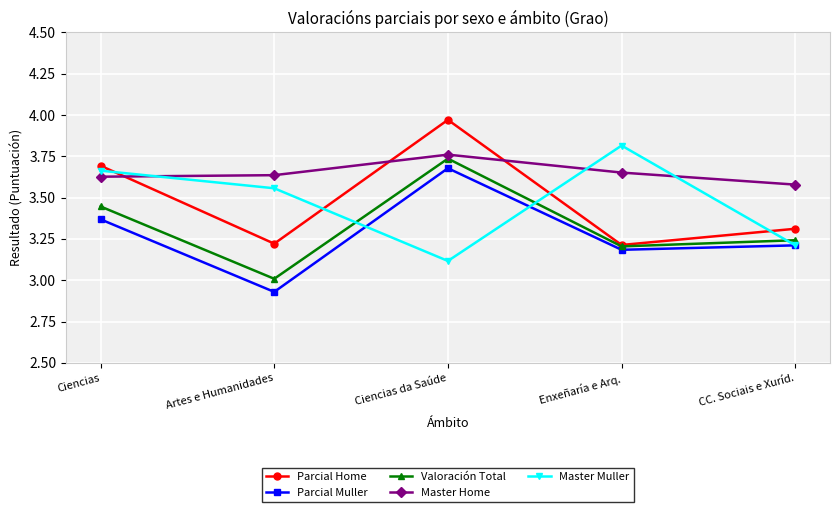

After their last crossing, which series has the higher values: Master Muller or Parcial Home?

Parcial Home